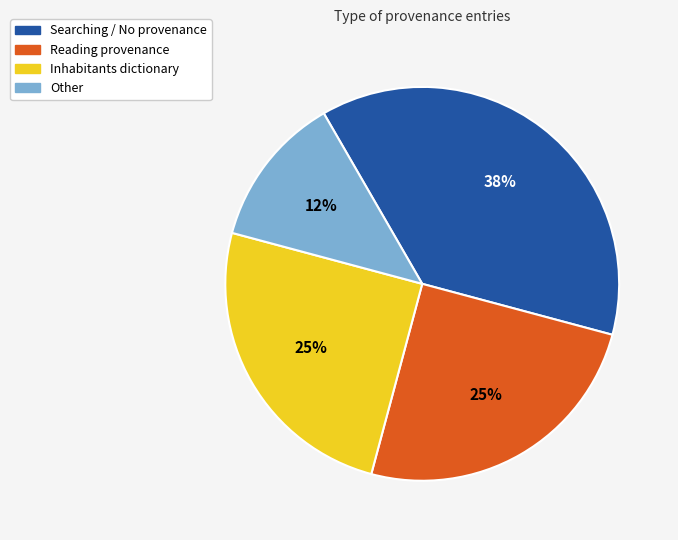

To the nearest percent, what is the difference between the largest and smallest slice percentages?

25%